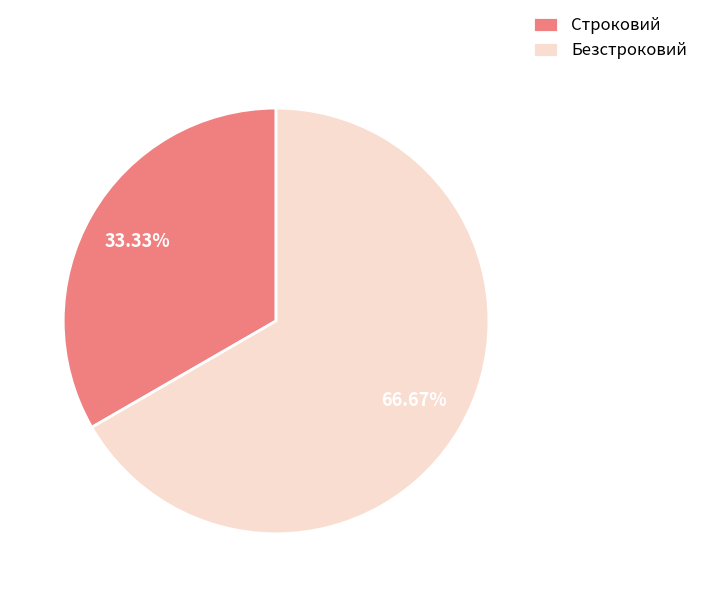

Which has a higher value, Строковий or Безстроковий?

Безстроковий